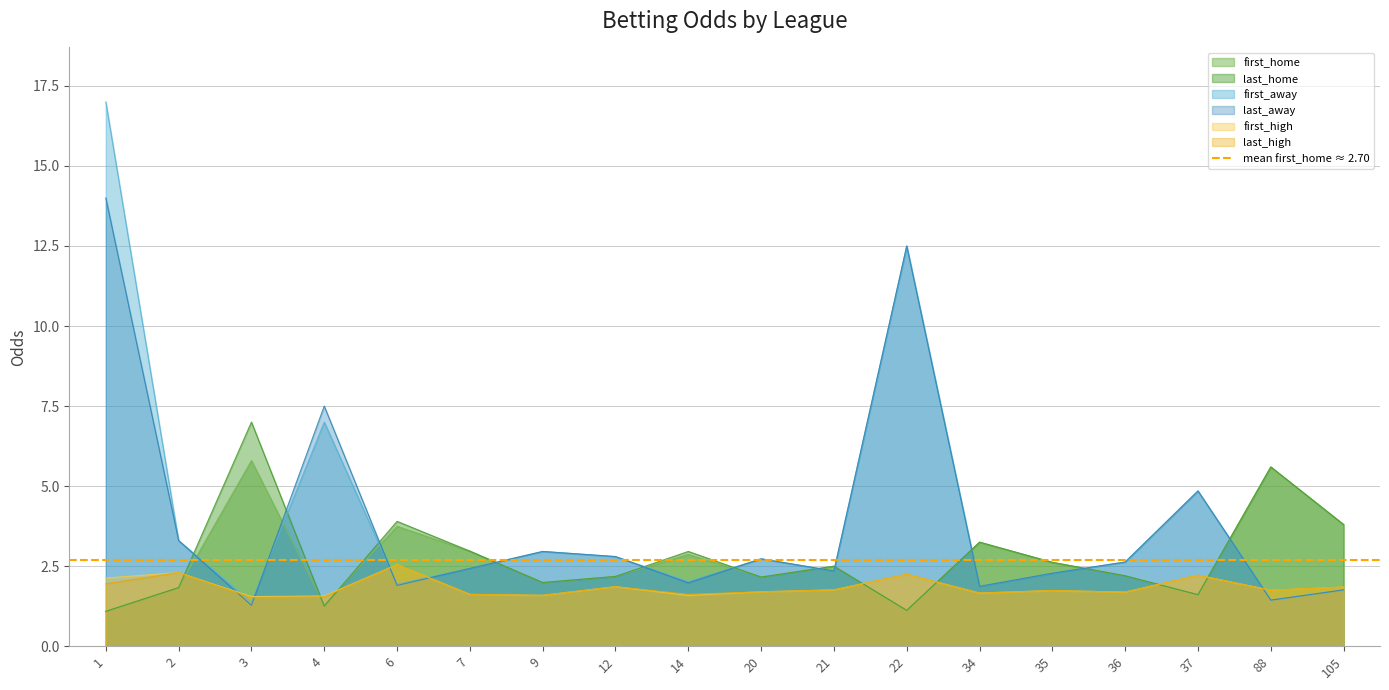

What is the difference between the maximum and minimum values in the first_away series?

15.6